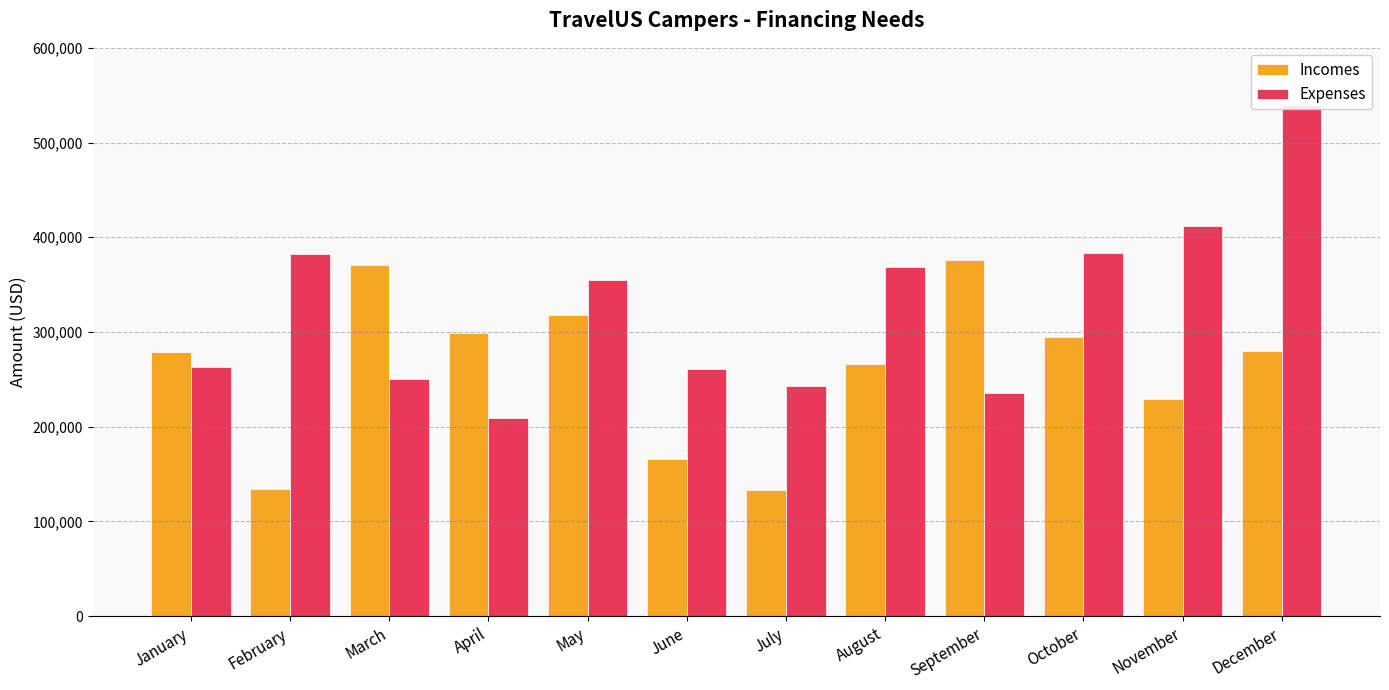

Reading right to left, extract all data points from this chart.

Incomes: December=280000	November=229644	October=294741	September=375669	August=265824	July=132970	June=166118	May=318369	April=299207	March=370660	February=133811	January=279081
Expenses: December=540000	November=411768	October=383254	September=235604	August=368955	July=242599	June=260888	May=355232	April=209498	March=250143	February=381881	January=262911